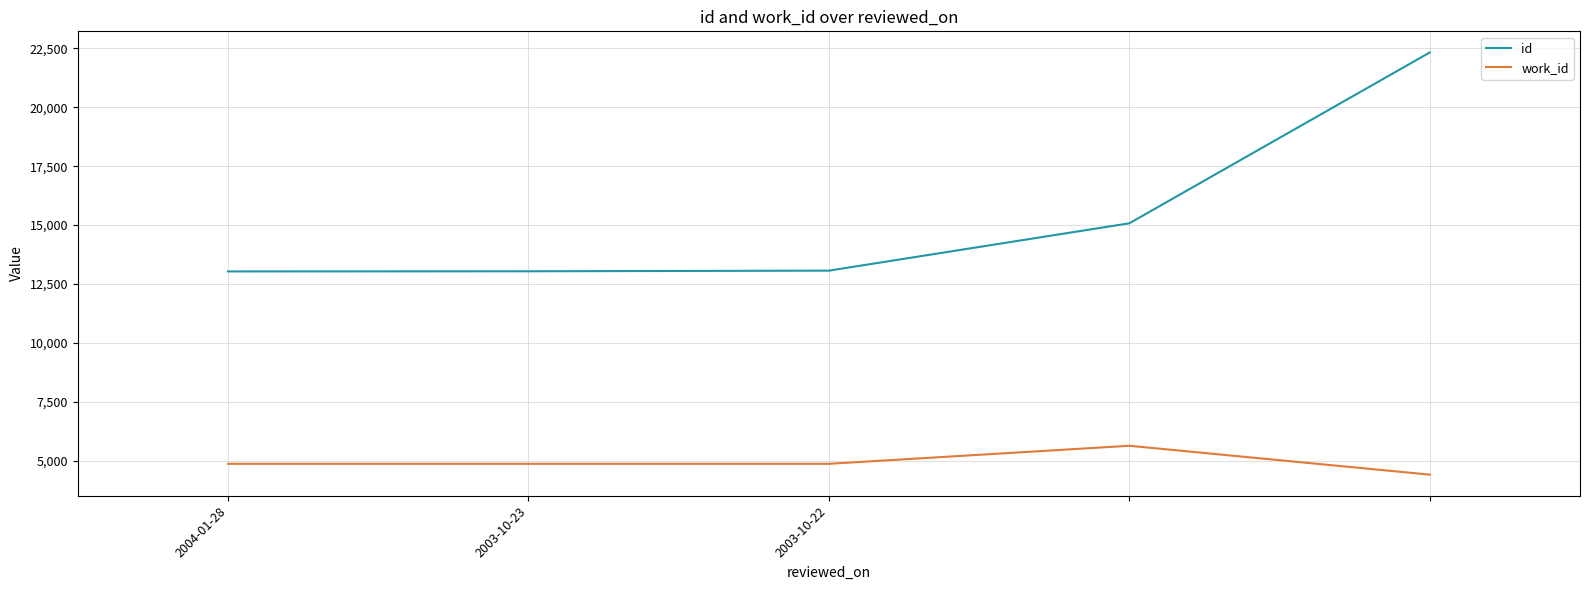

Which series has the largest total across all categories?

id